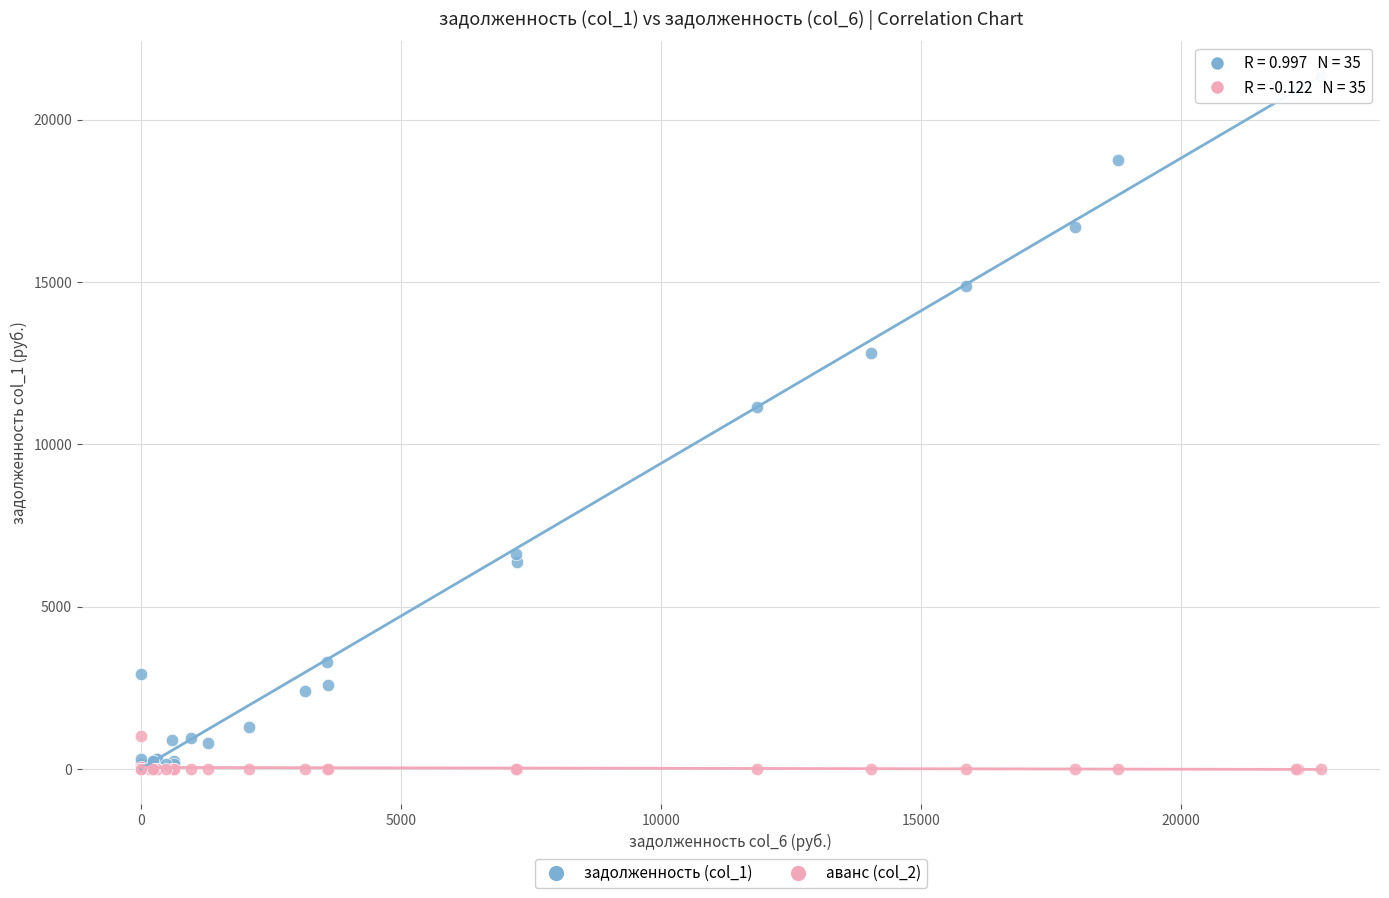

Across all series, what Y value is closest to 10666?

11162.0